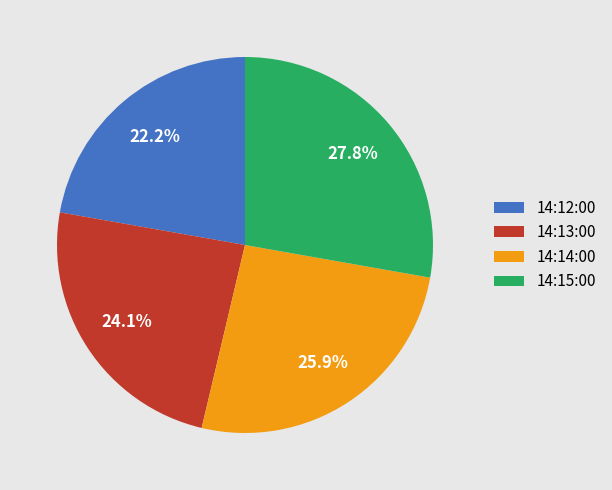

How many slices are in this pie chart?

4